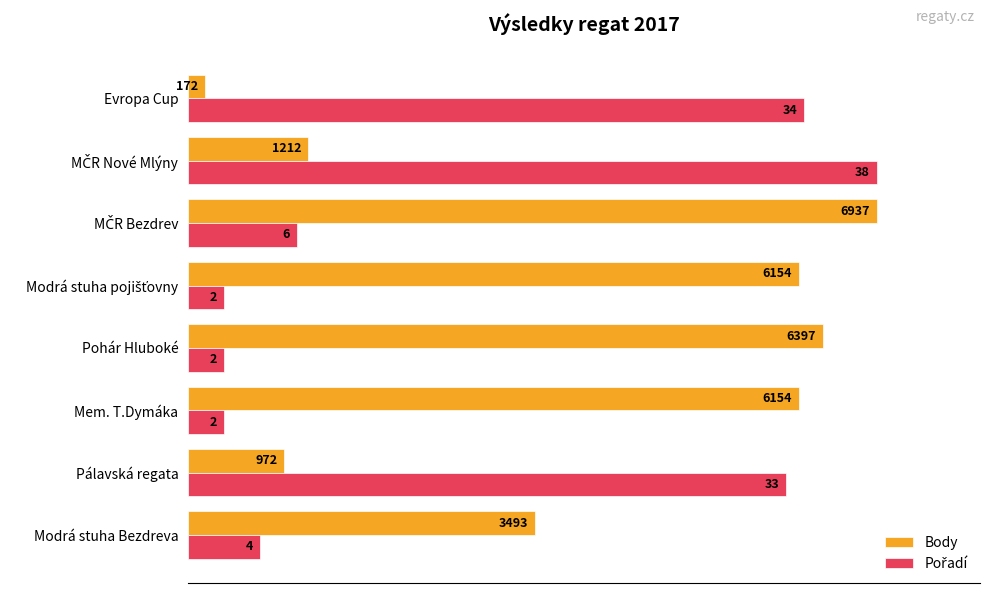

How many bars are there in each group?

2